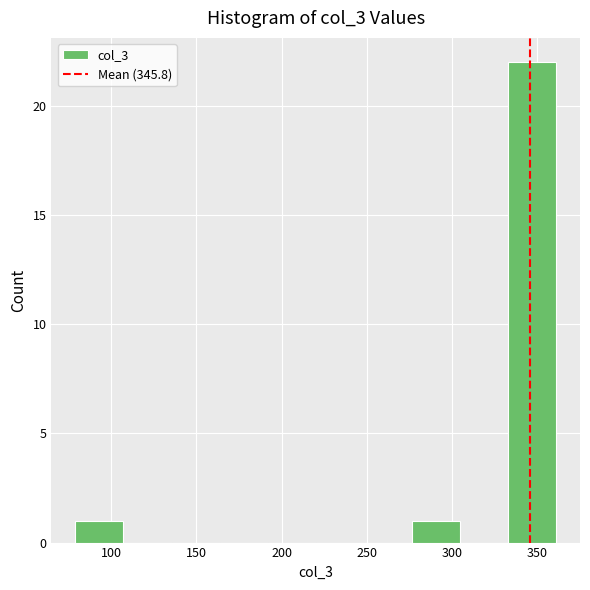

Reading left to right, list every bar in this chart as the range it spans on the x-axis followed by its height. Neither the bar edges nor the heights are printed on the chart, so give them approximately, as read against the axes.

80 to 105: 1
105 to 135: 0
135 to 165: 0
165 to 190: 0
190 to 220: 0
220 to 250: 0
250 to 275: 0
275 to 305: 1
305 to 335: 0
335 to 360: 22